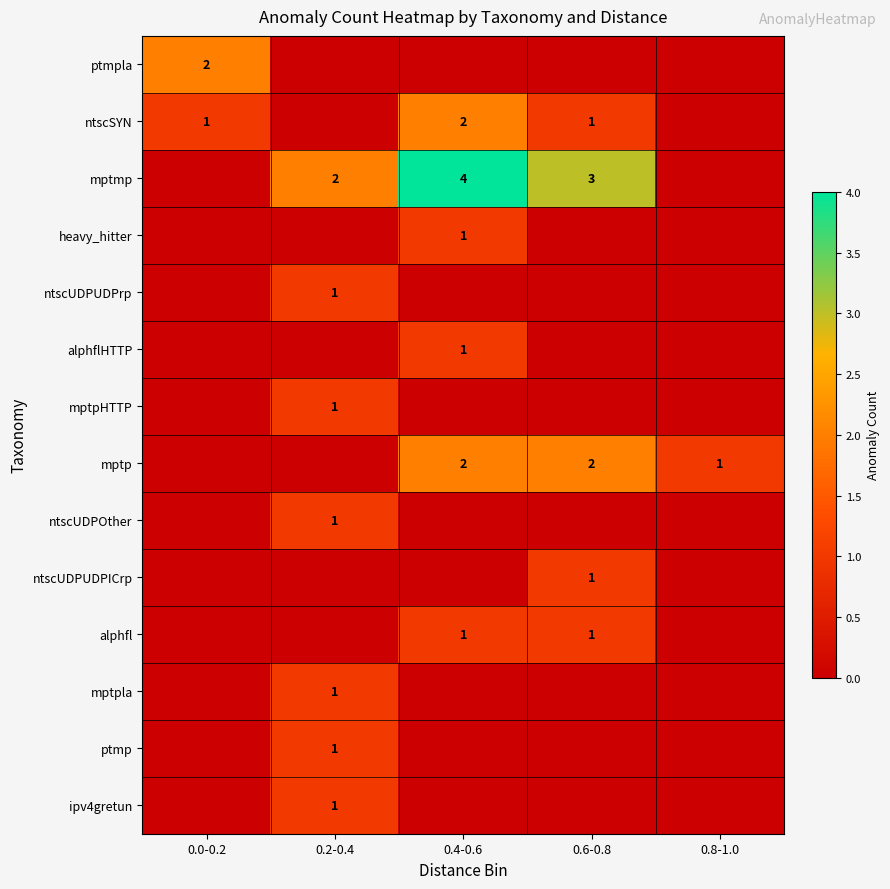

What is the total value across all series at 0.0-0.2?

3